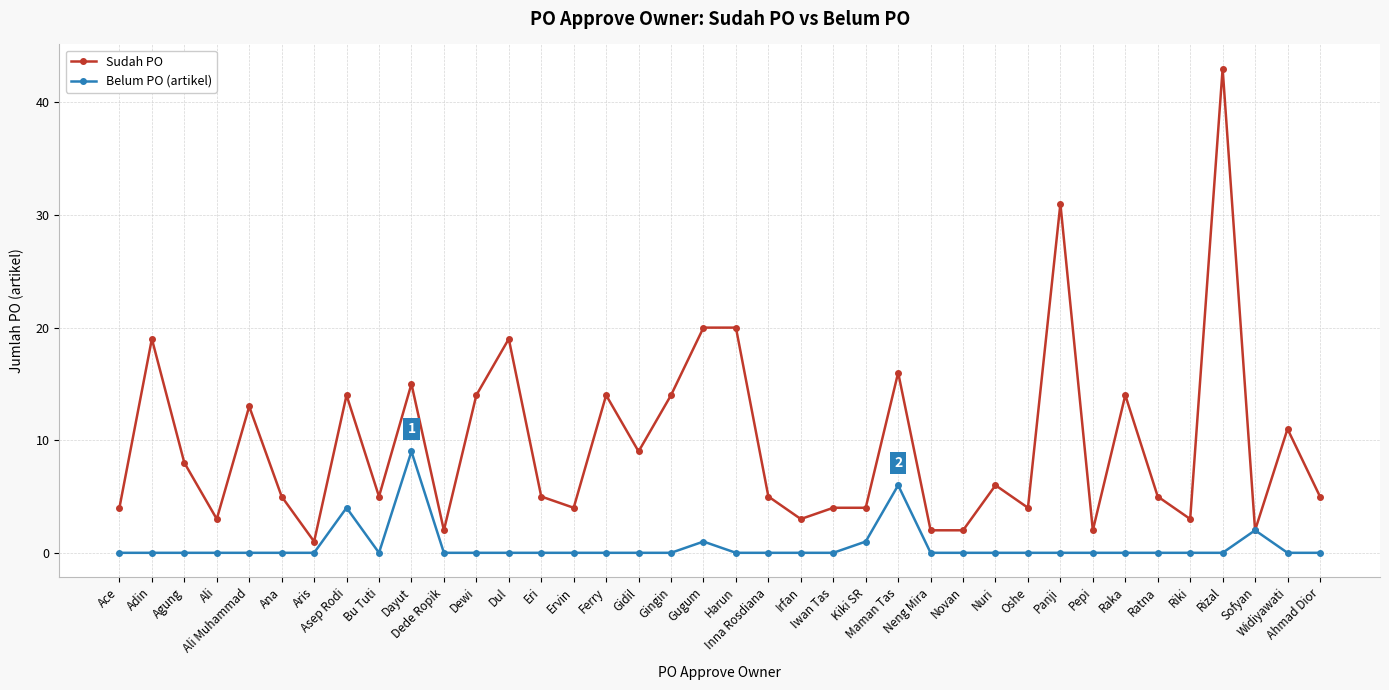

What is the total value across all series at Pepi?

2